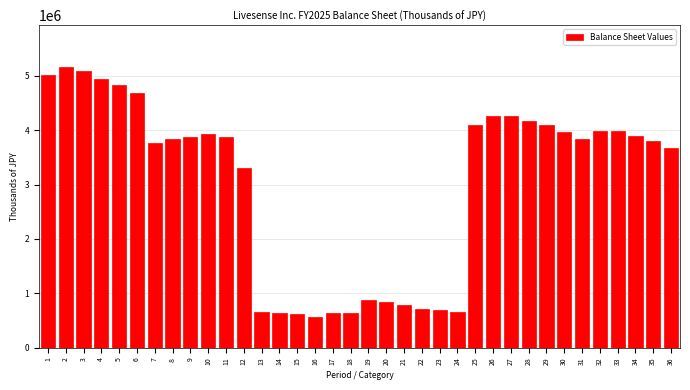

What is the minimum value shown in the chart?

563239